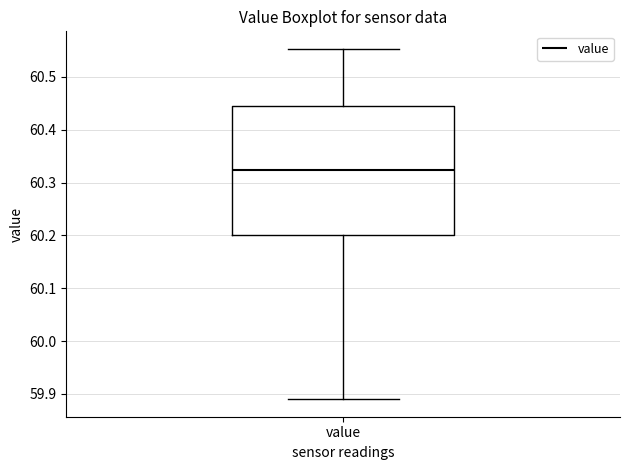

Transcribe this box plot: give where the median line is, the range the box spans, and where the two whiskers end, as read against the y-axis. The values are not printed on the chart, so give them approximately, as read against the axis.

median 60.32, box 60.20 to 60.44, whiskers 59.89 to 60.55